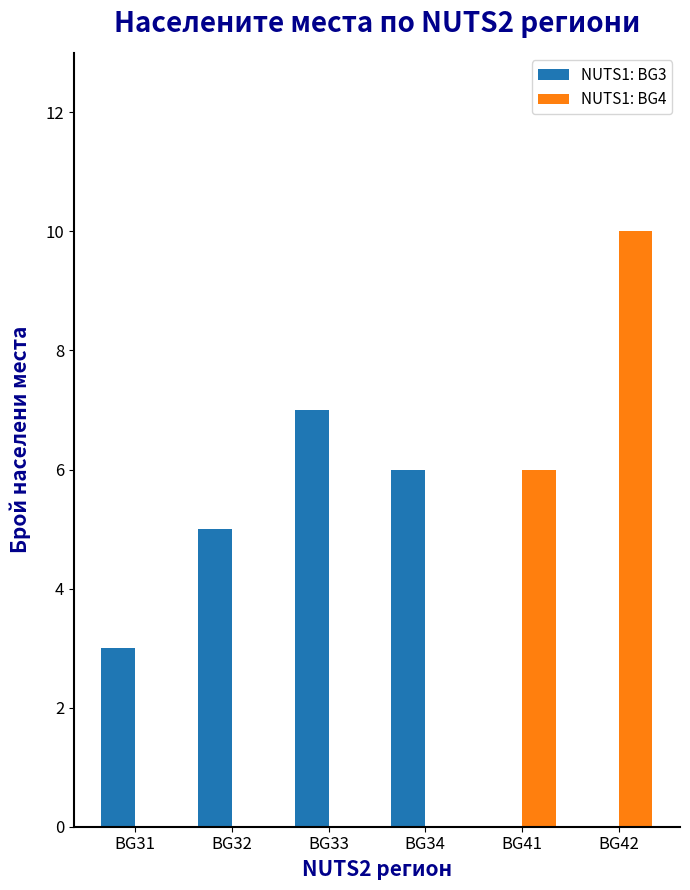

What are all the series names shown in the legend?

NUTS1: BG3, NUTS1: BG4